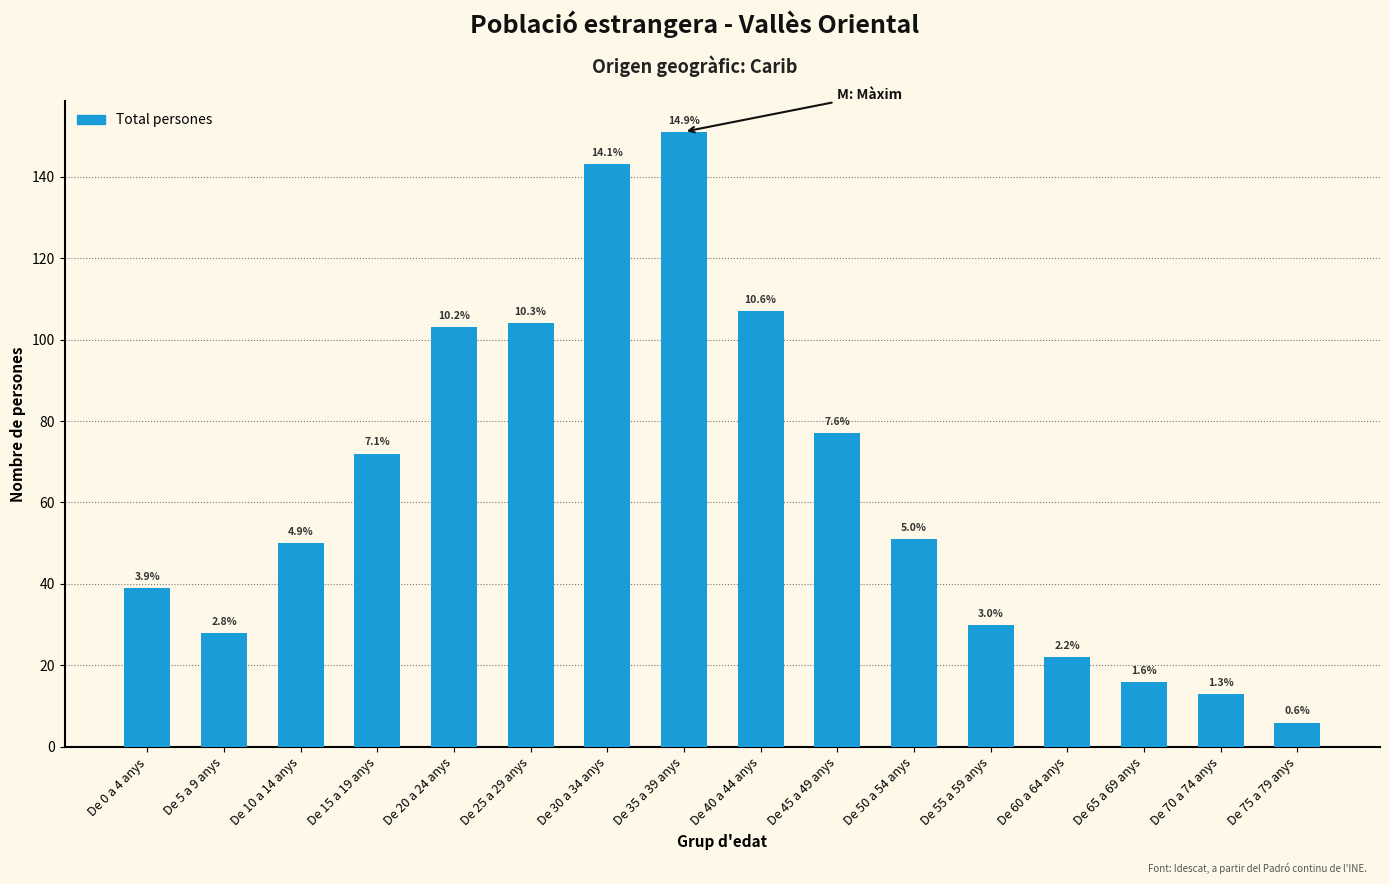

Are the bars horizontal?

No